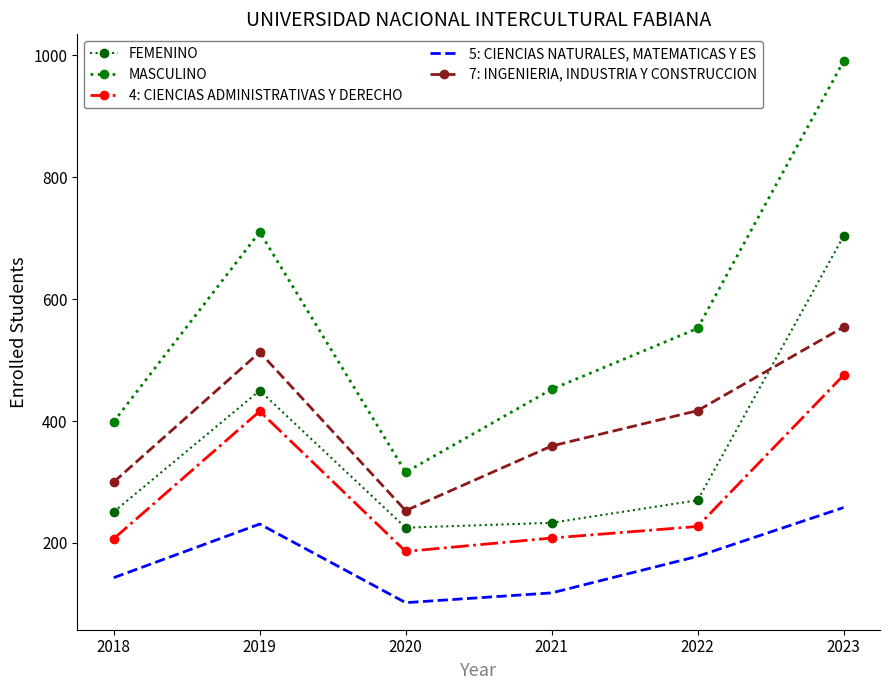

Where is 7: INGENIERIA, INDUSTRIA Y CONSTRUCCION nearest to the value 403?

2022